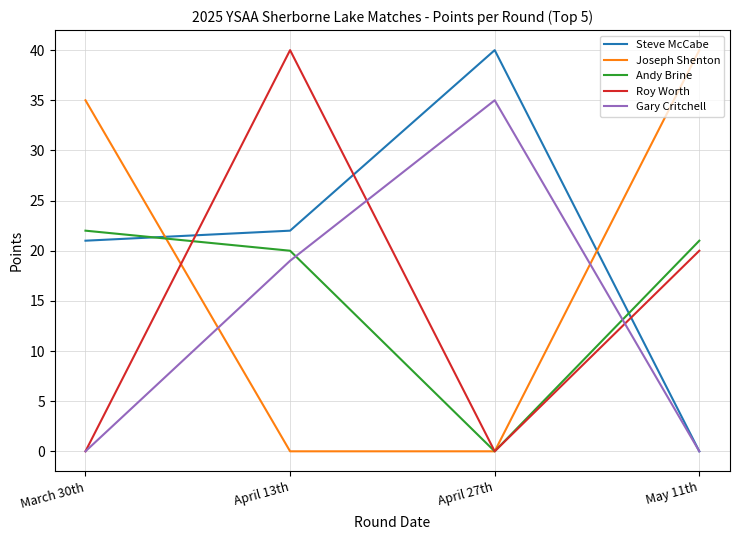

Read the Joseph Shenton value at May 11th, to the nearest 10.

40